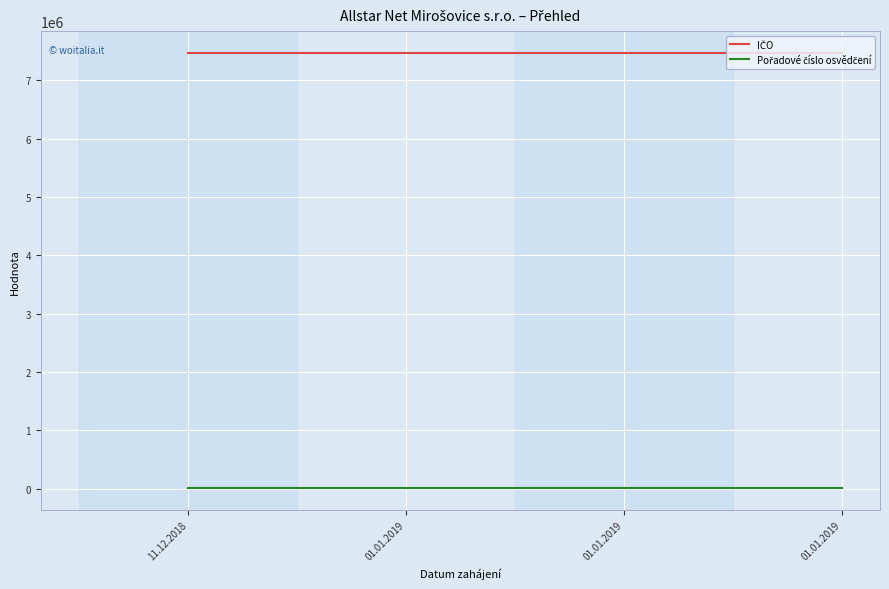

How many series are shown in this chart?

2